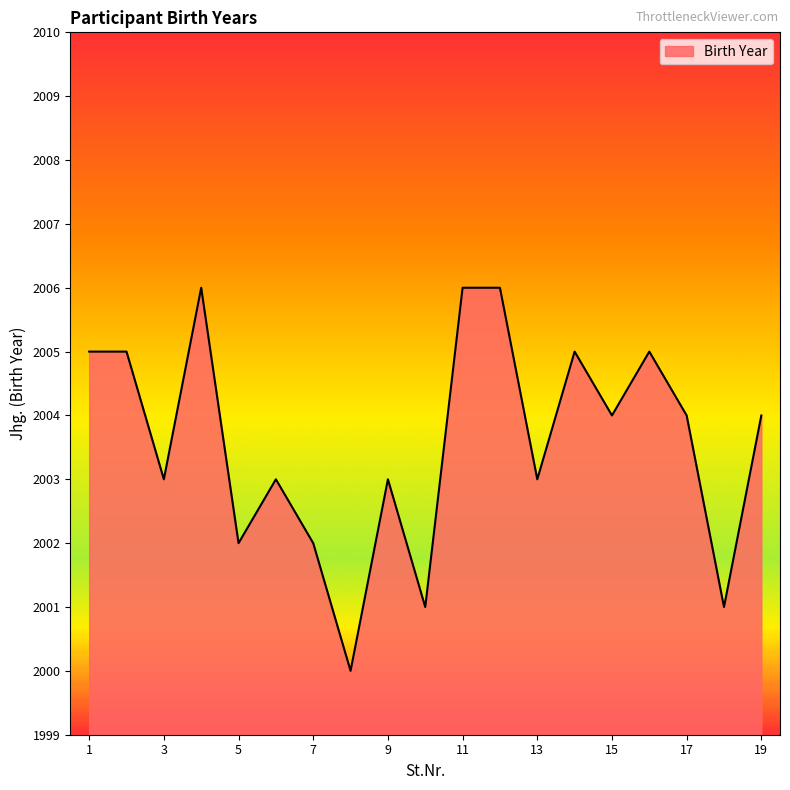

What is the smallest value displayed?

2000